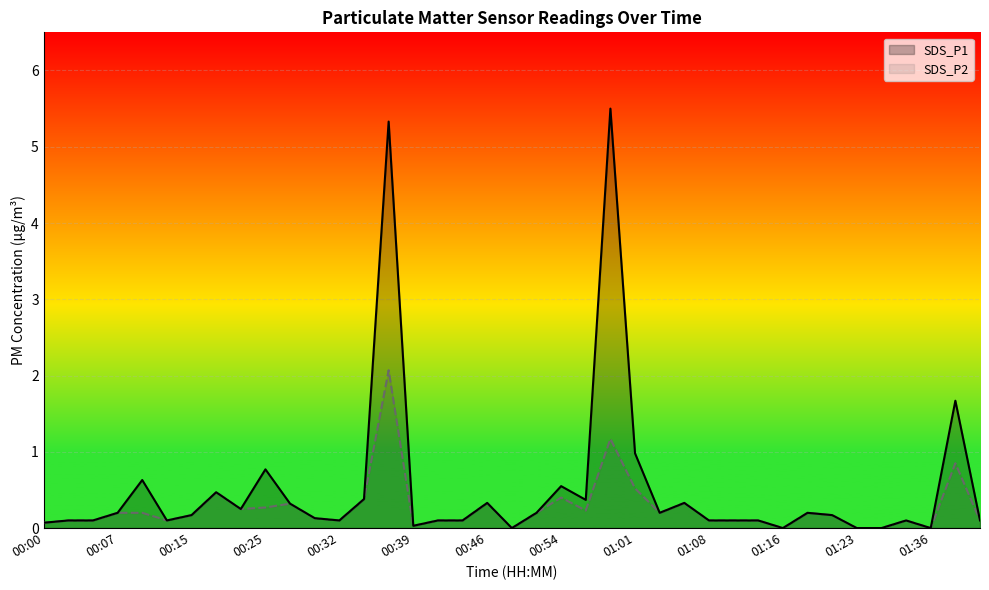

What is the sum of the SDS_P1 values at 01:01 and 00:39?

1.0